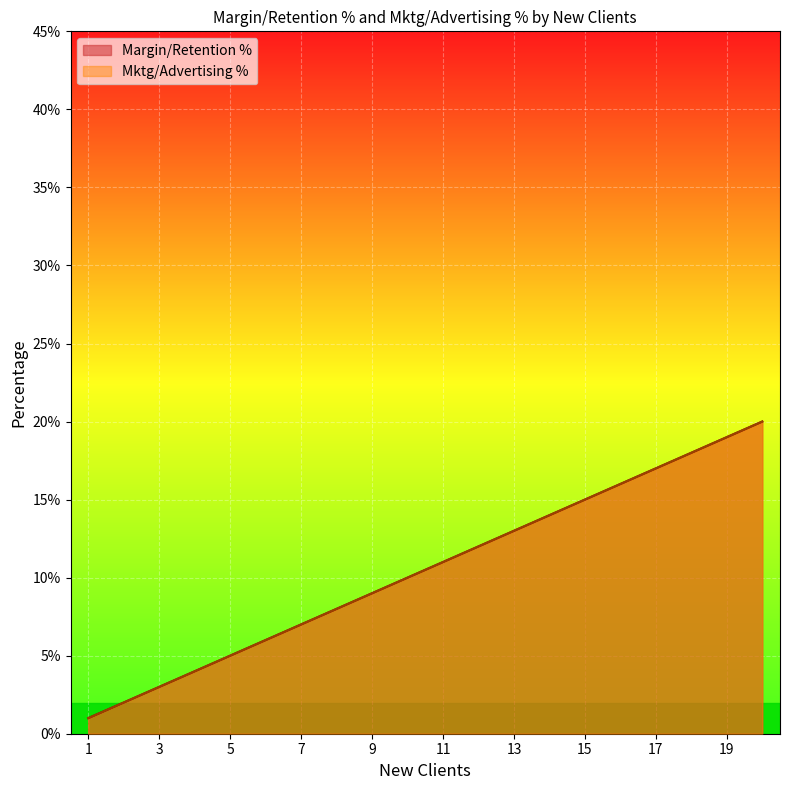

Which series has the largest total across all categories?

Margin/Retention %